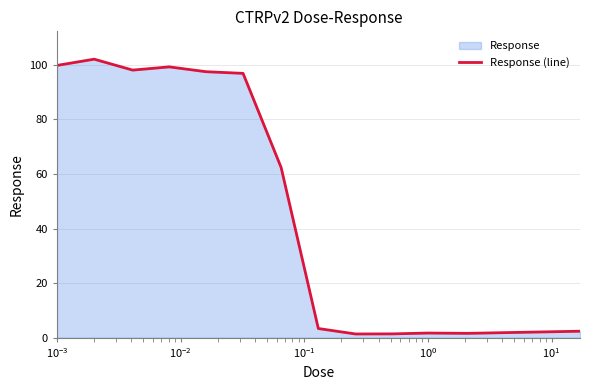

What is the greatest value displayed?

102.1